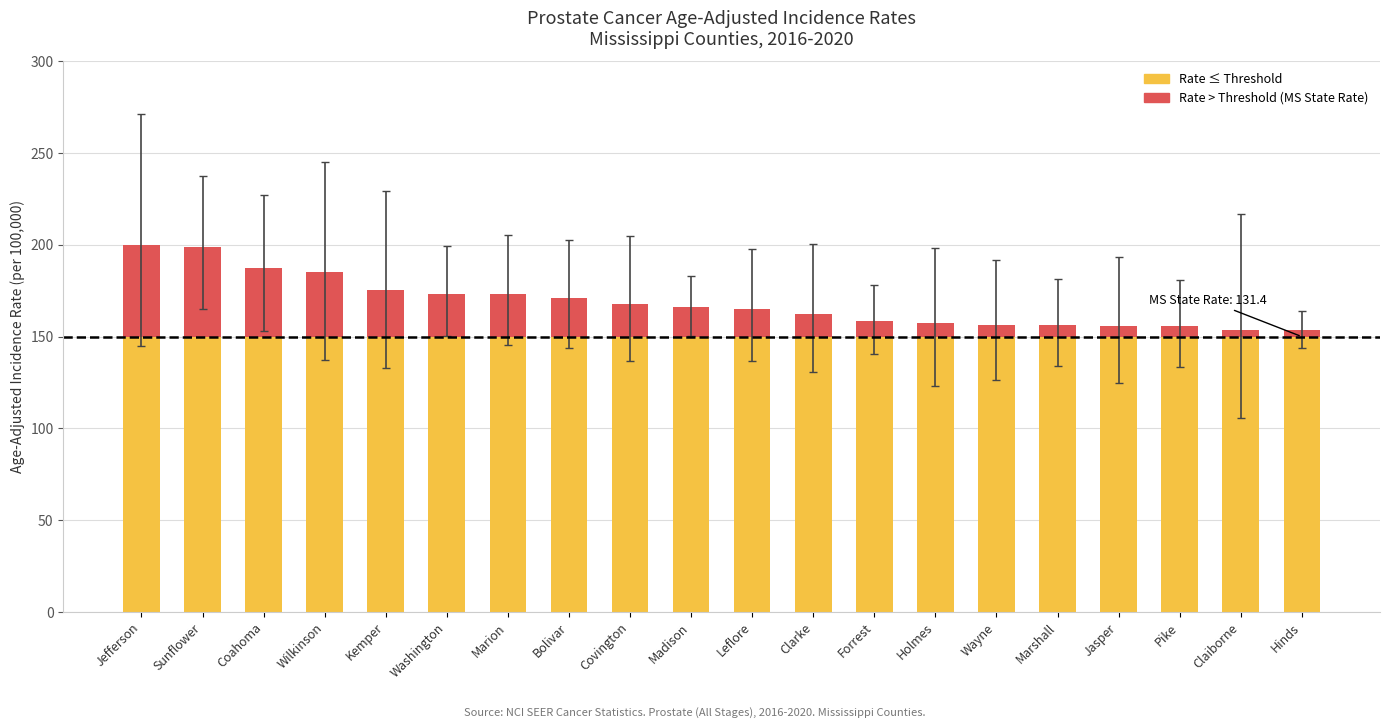

The value of Upper 95% CI at Bolivar is 296.7. True or false?

False